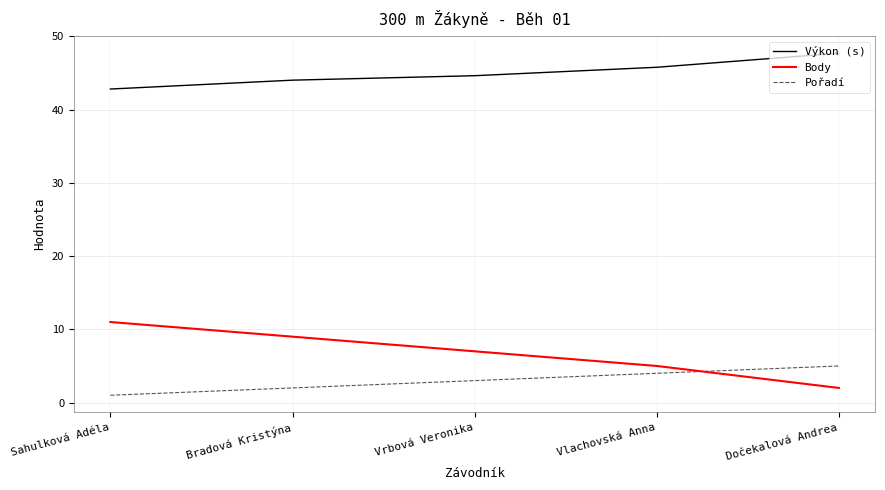

What are all the series names shown in the legend?

Výkon (s), Body, Pořadí